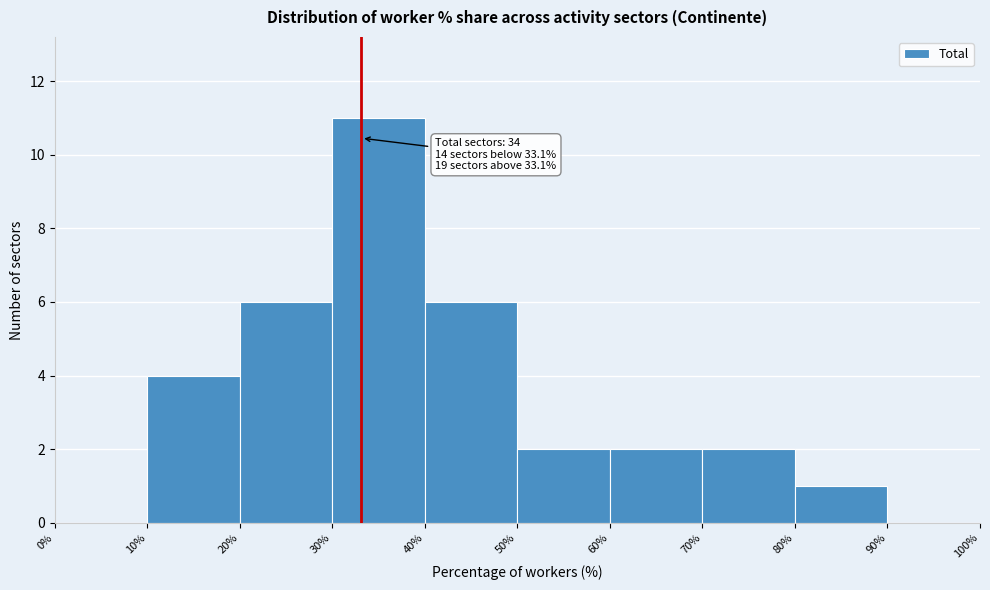

Which range on the x-axis has the tallest bar?

30% to 40%